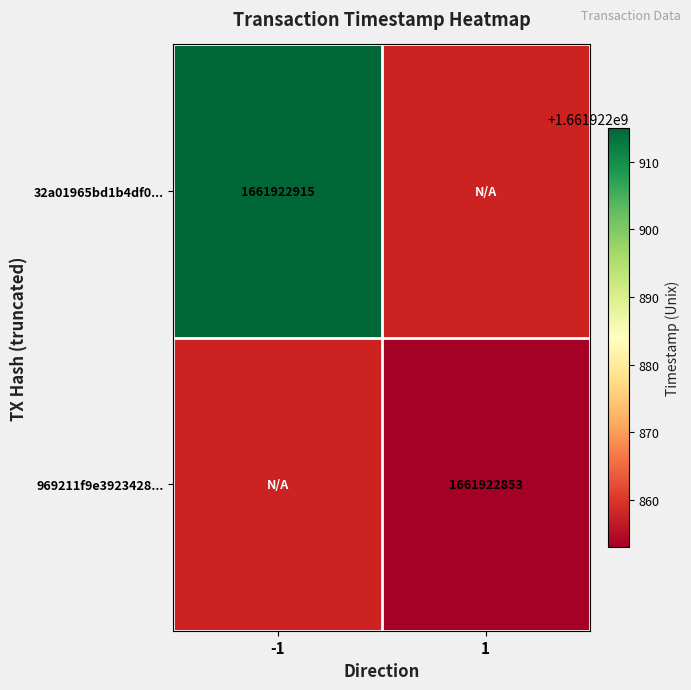

Read the 969211f9e39234280ede533d6d2c7fc3efd82d7 value at direction_1.

1661922853